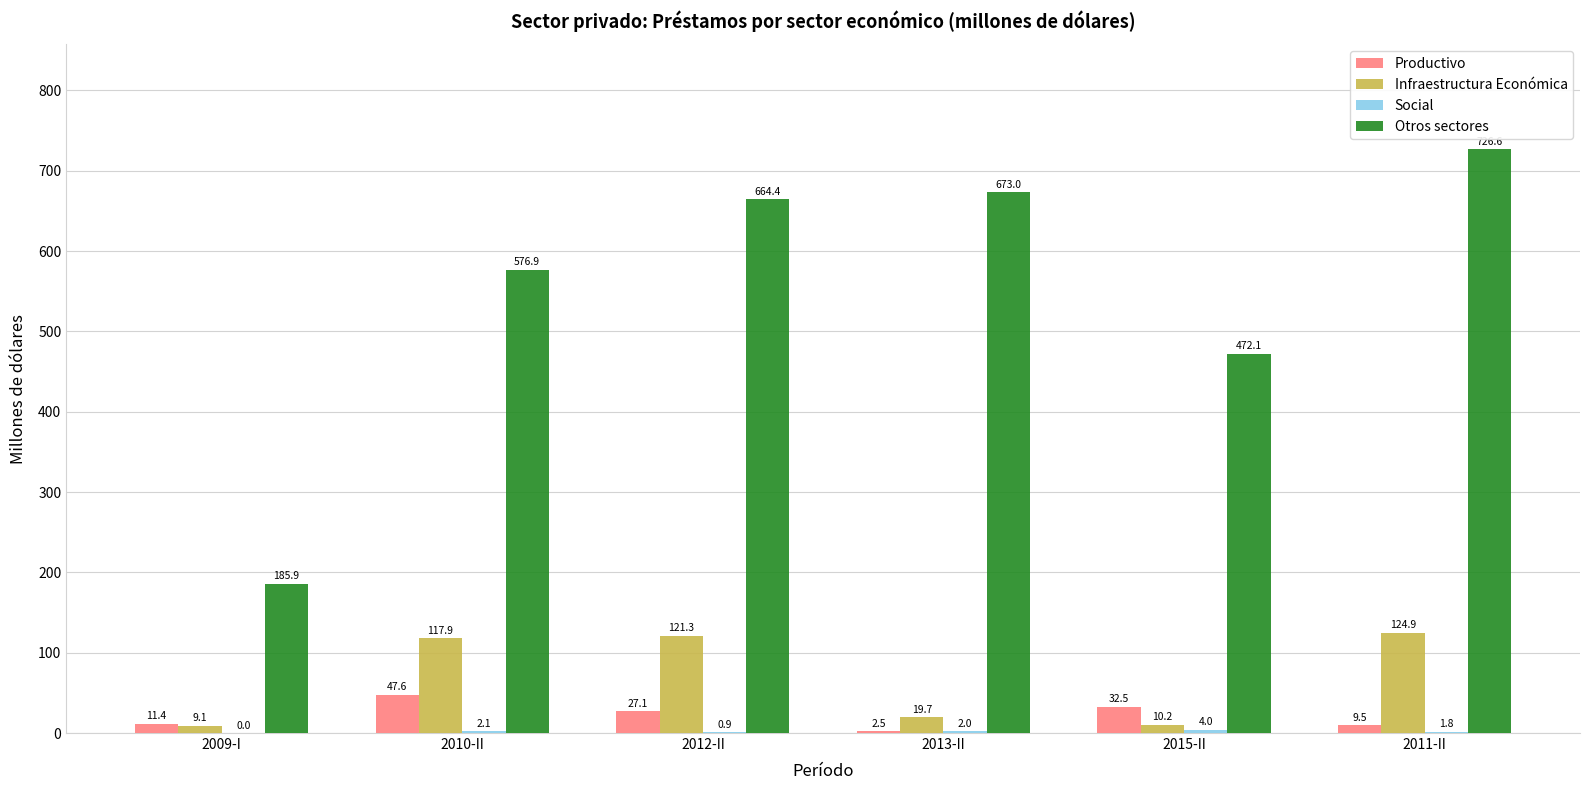

Where does the Infraestructura Económica series first go above 117?

2010-II